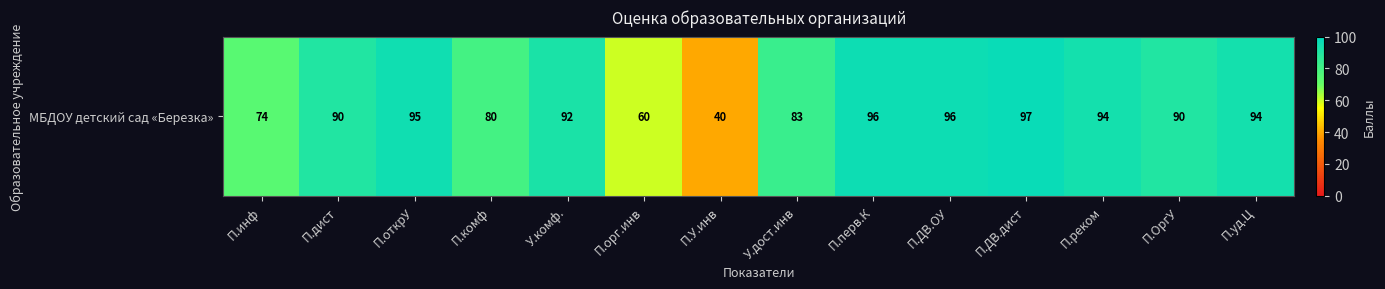

How many values exceed 92?

6